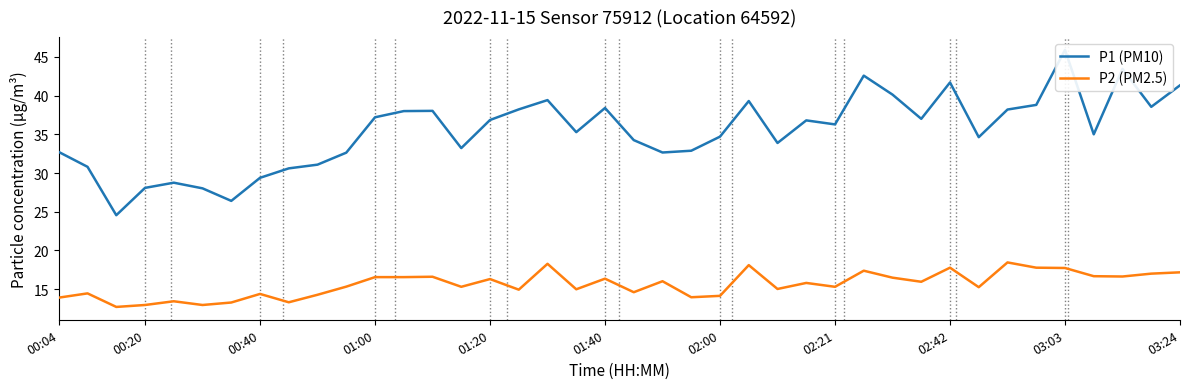

True or false: P1 (PM10) and P2 (PM2.5) intersect in this chart.

False